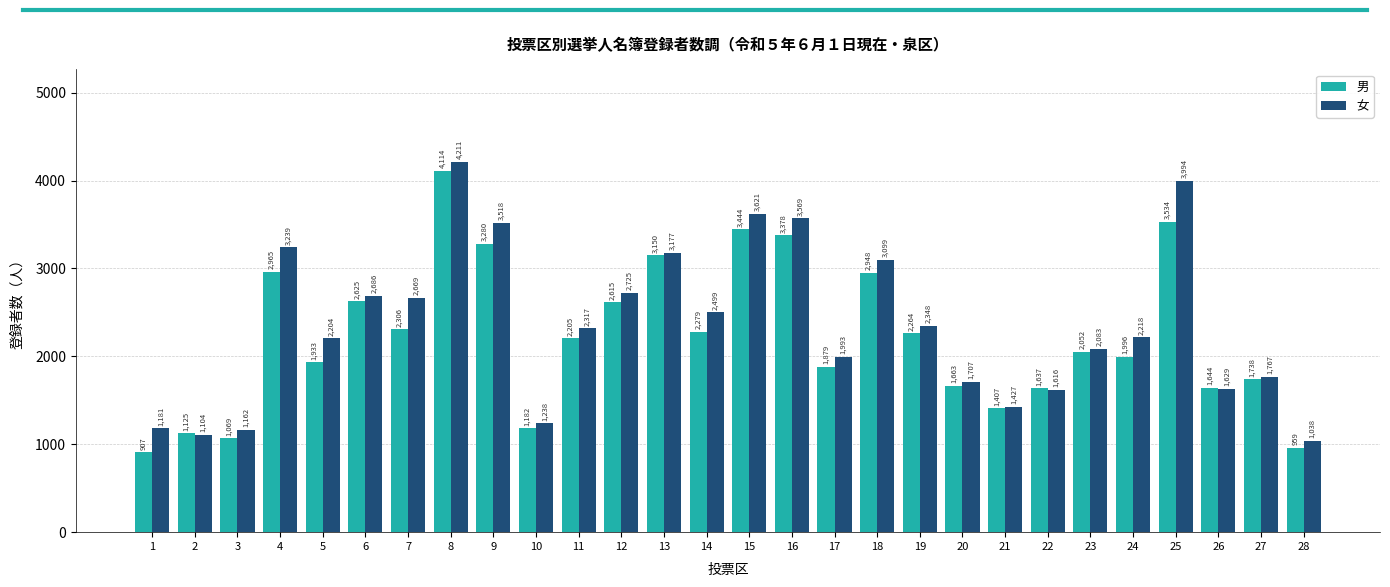

What are all the series names shown in the legend?

男, 女